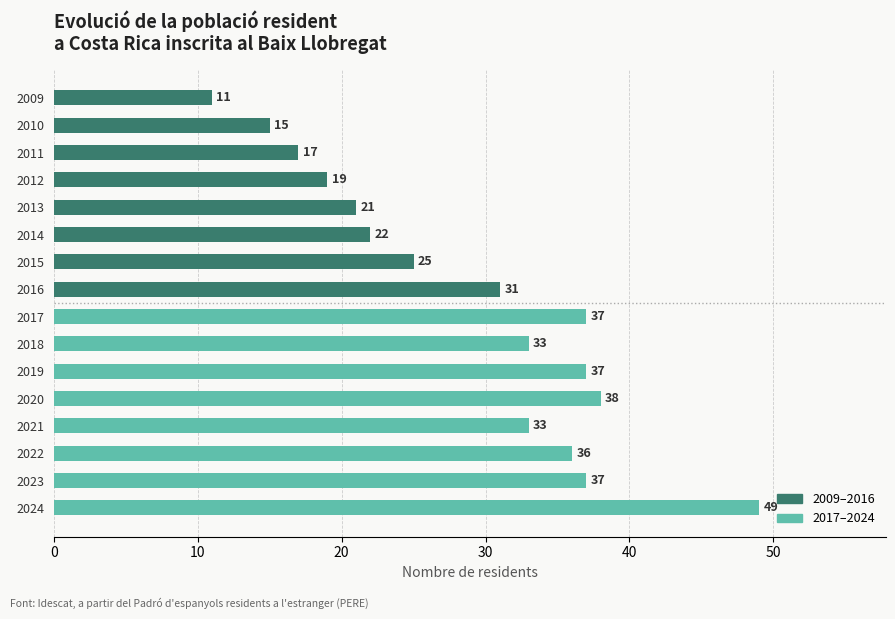

What is the approximate value at 2015?

25